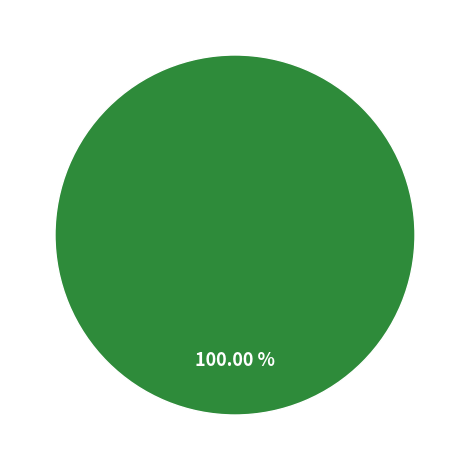

How many slices are in this pie chart?

1